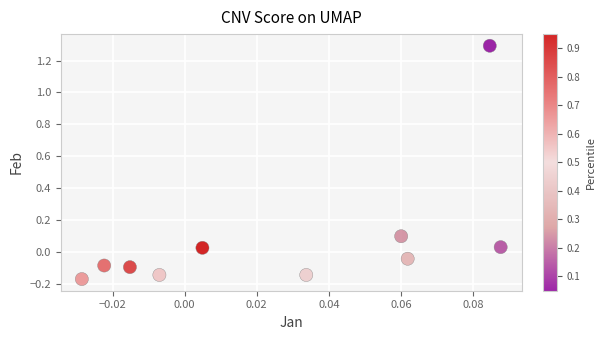

What is the range of Y values (max minus min)?

1.5